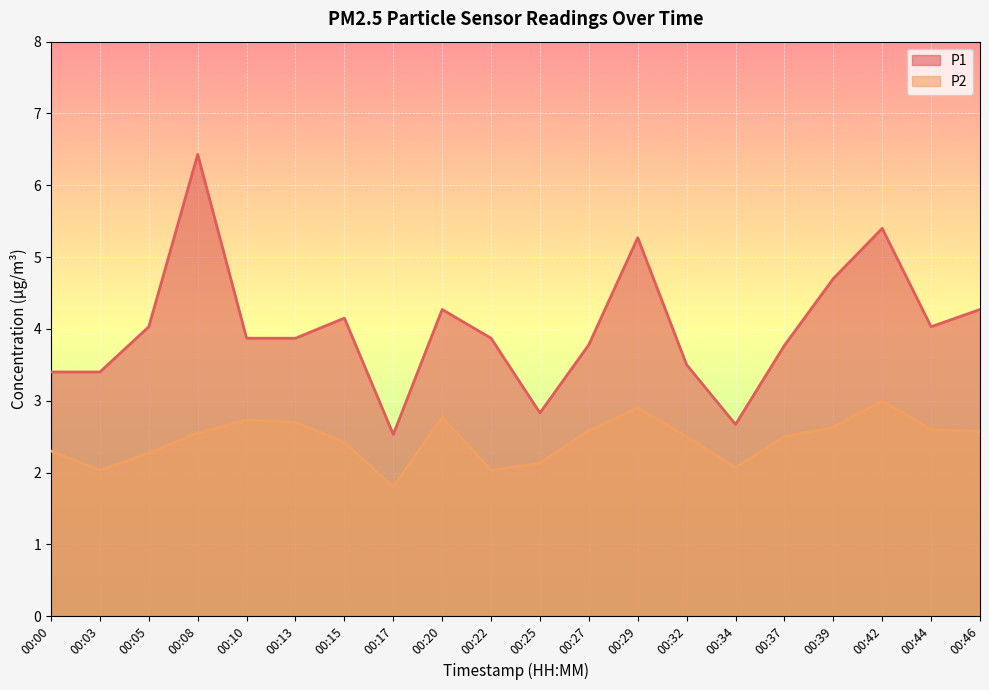

What is the lowest value of the P2 series?

1.8